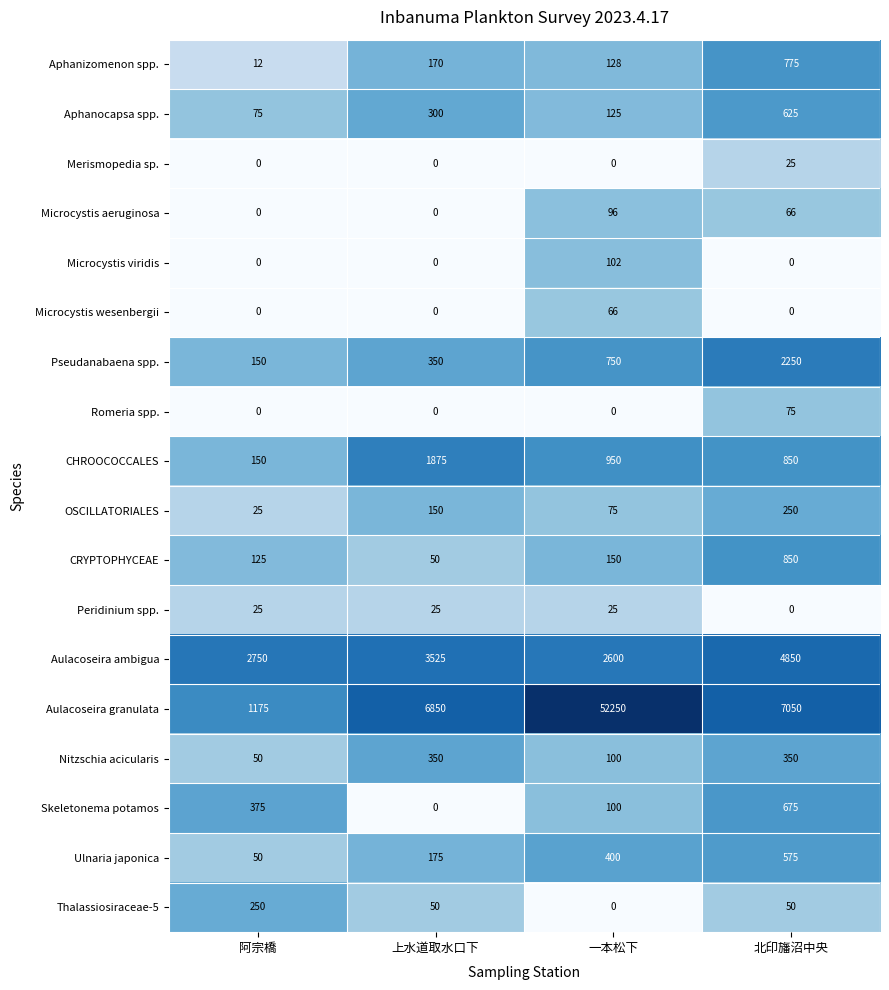

Which series has the widest spread of values?

Aulacoseira granulata